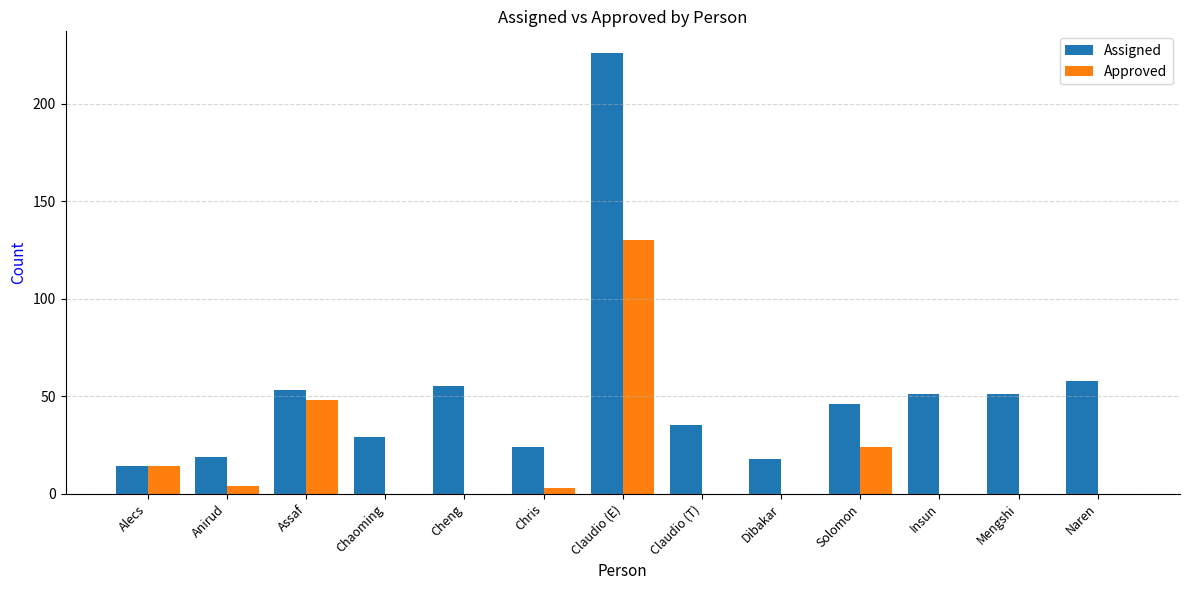

At which label is Approved closest to 65?

Assaf